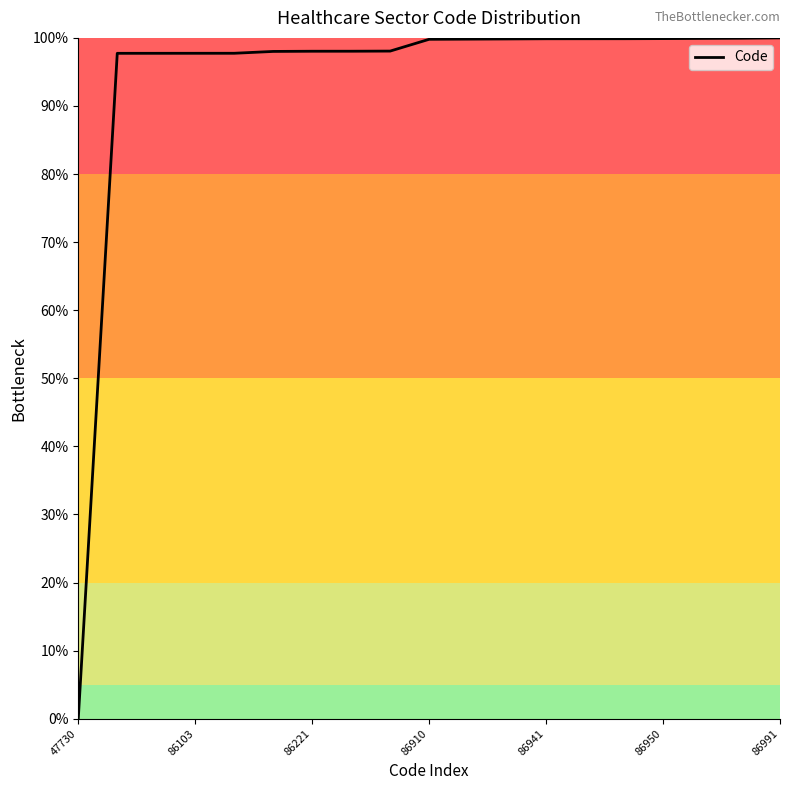

What is the greatest value displayed?

100.0